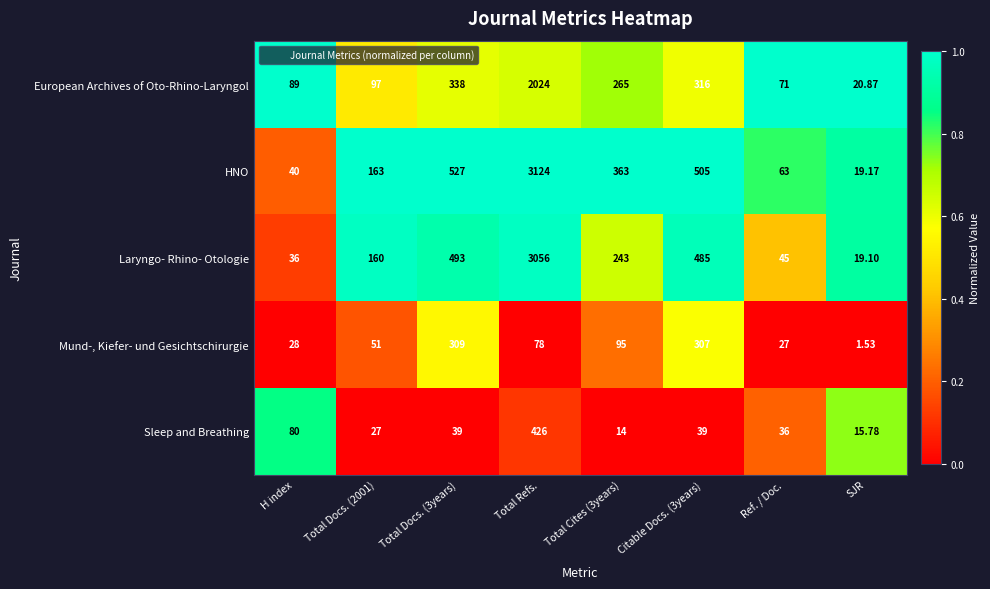

At which label is Sleep and Breathing closest to 220?

H index